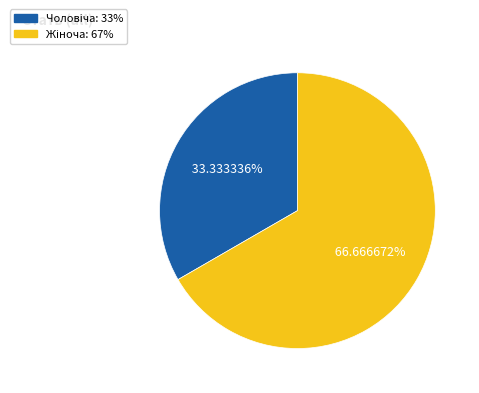

Is there a majority slice in this chart?

Yes